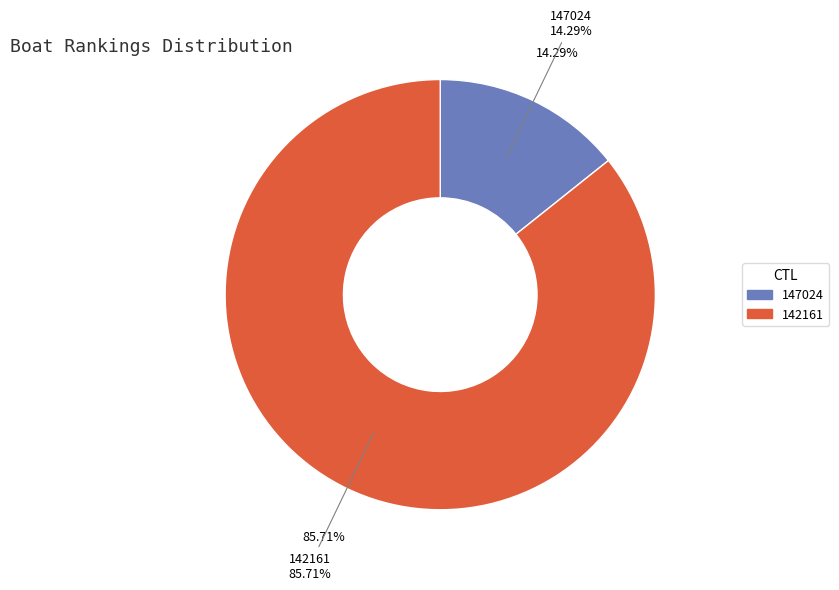

True or false: 142161 accounts for 86% of the total.

True